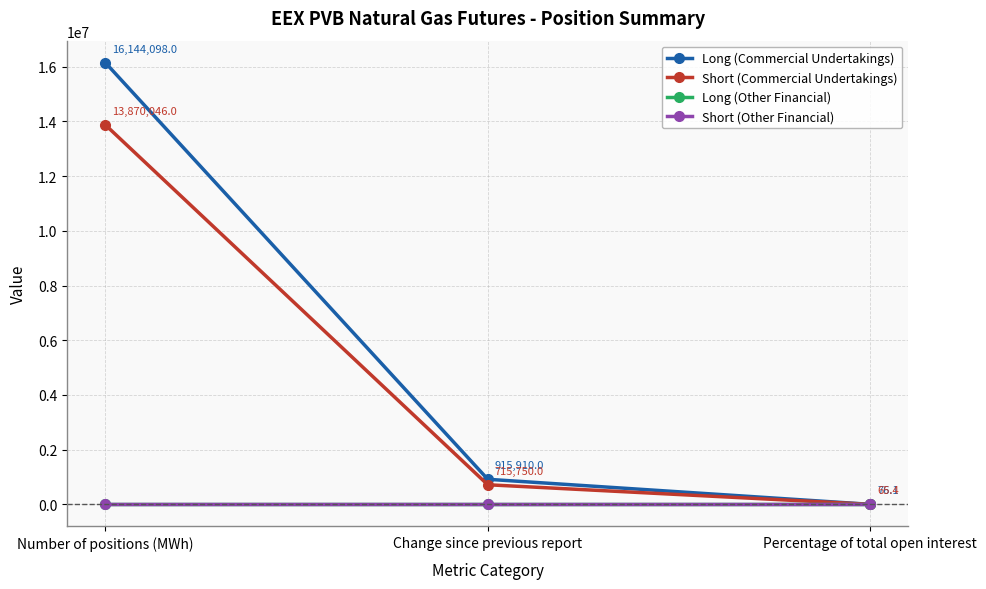

The value of Long (Commercial Undertakings) at Percentage of total open interest is 126.8. True or false?

False